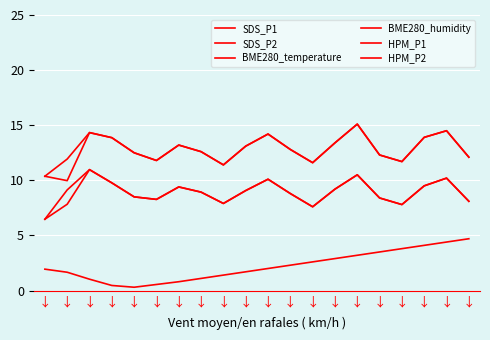

What is the total value across all series at ↓?

116.6